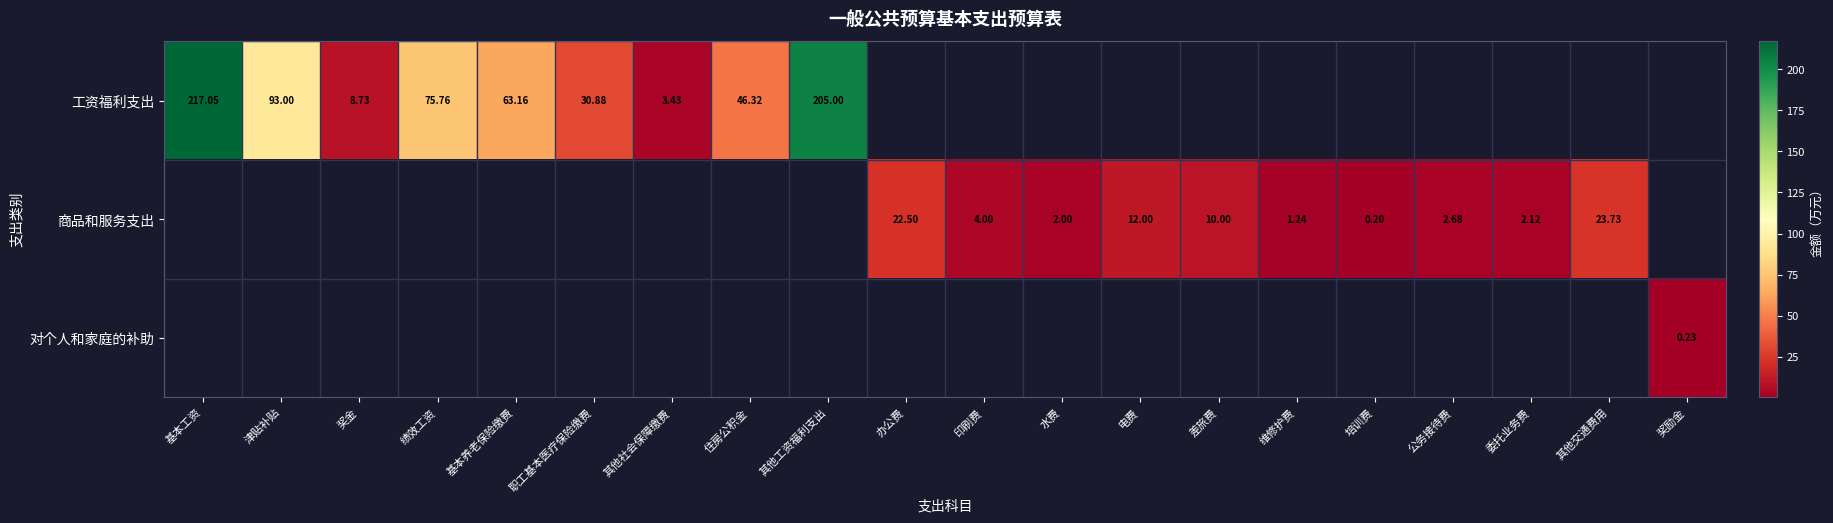

List the labels in order of 商品和服务支出 value, smallest first.

基本工资, 津贴补贴, 奖金, 绩效工资, 基本养老保险缴费, 职工基本医疗保险缴费, 其他社会保障缴费, 住房公积金, 其他工资福利支出, 奖励金, 培训费, 维修护费, 水费, 委托业务费, 公务接待费, 印刷费, 差旅费, 电费, 办公费, 其他交通费用